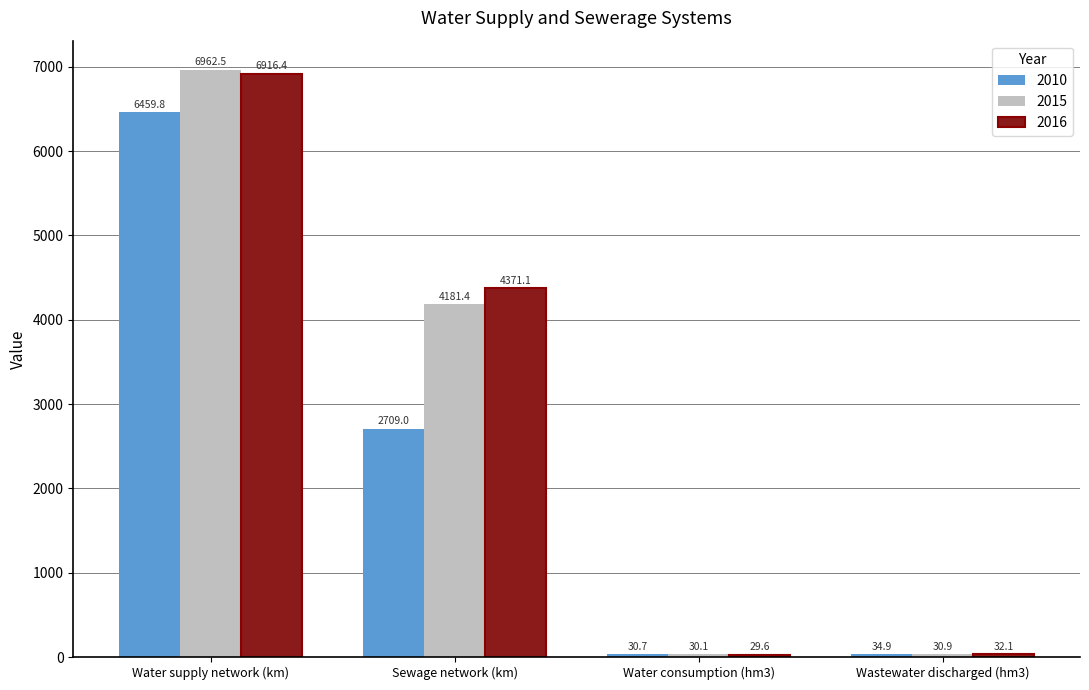

At which label is 2015 closest to 3496?

Sewage network (km)